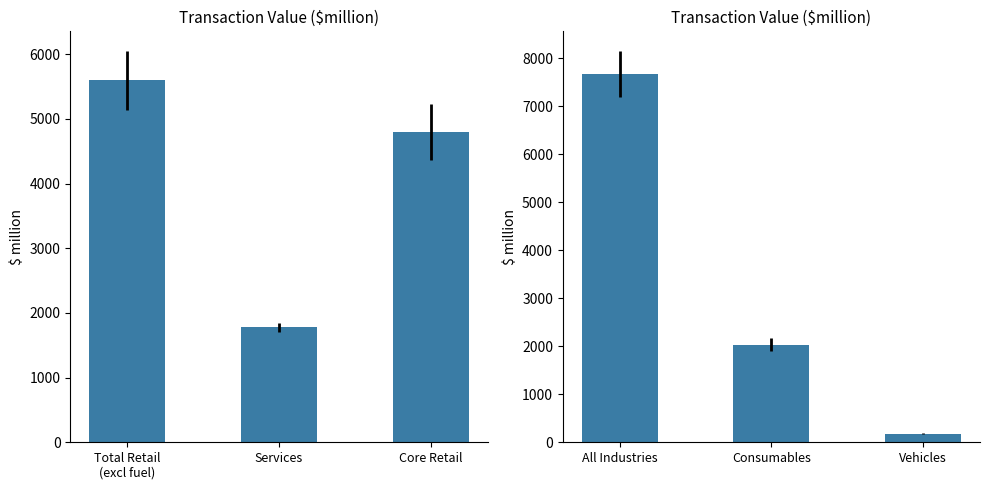

Reading right to left, extract all data points from this chart.

Total retail (excl fuel): 4799.0	1774.9	5594.0
All industries: 178.2	2030.1	7665.2